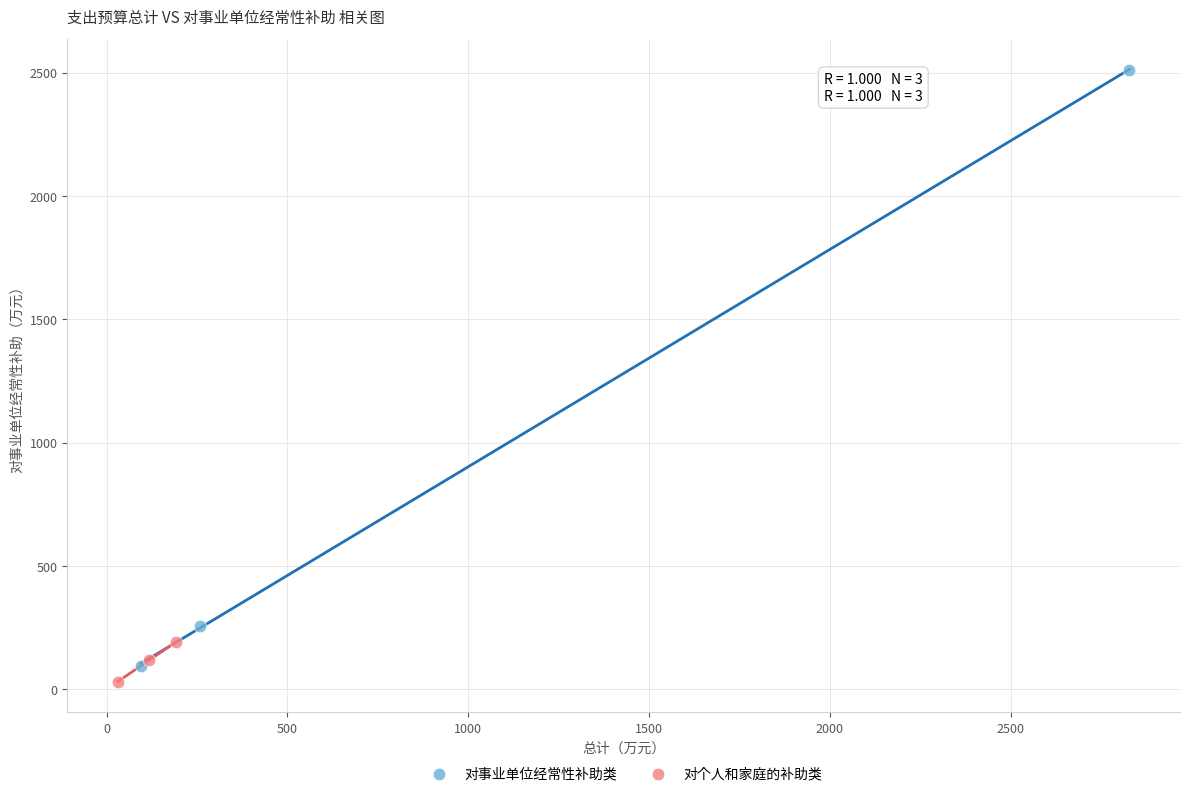

Which series contains the highest Y value?

对事业单位经常性补助类